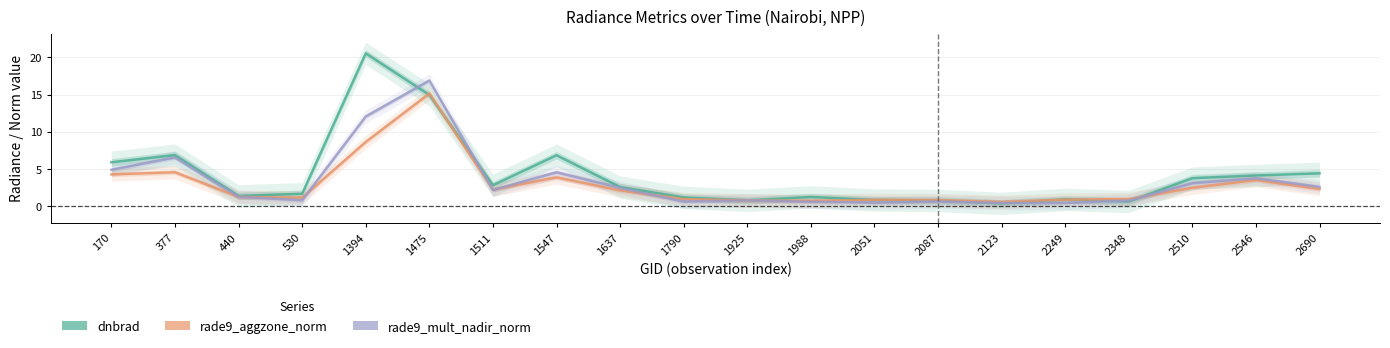

At which category does dnbrad reach its first local valley?

440